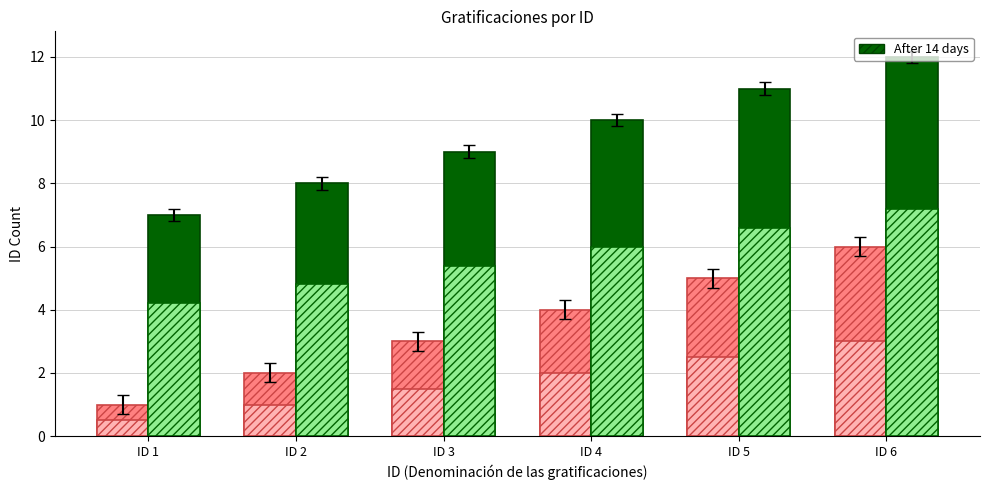

What is the total value across all series at ID 2?

10